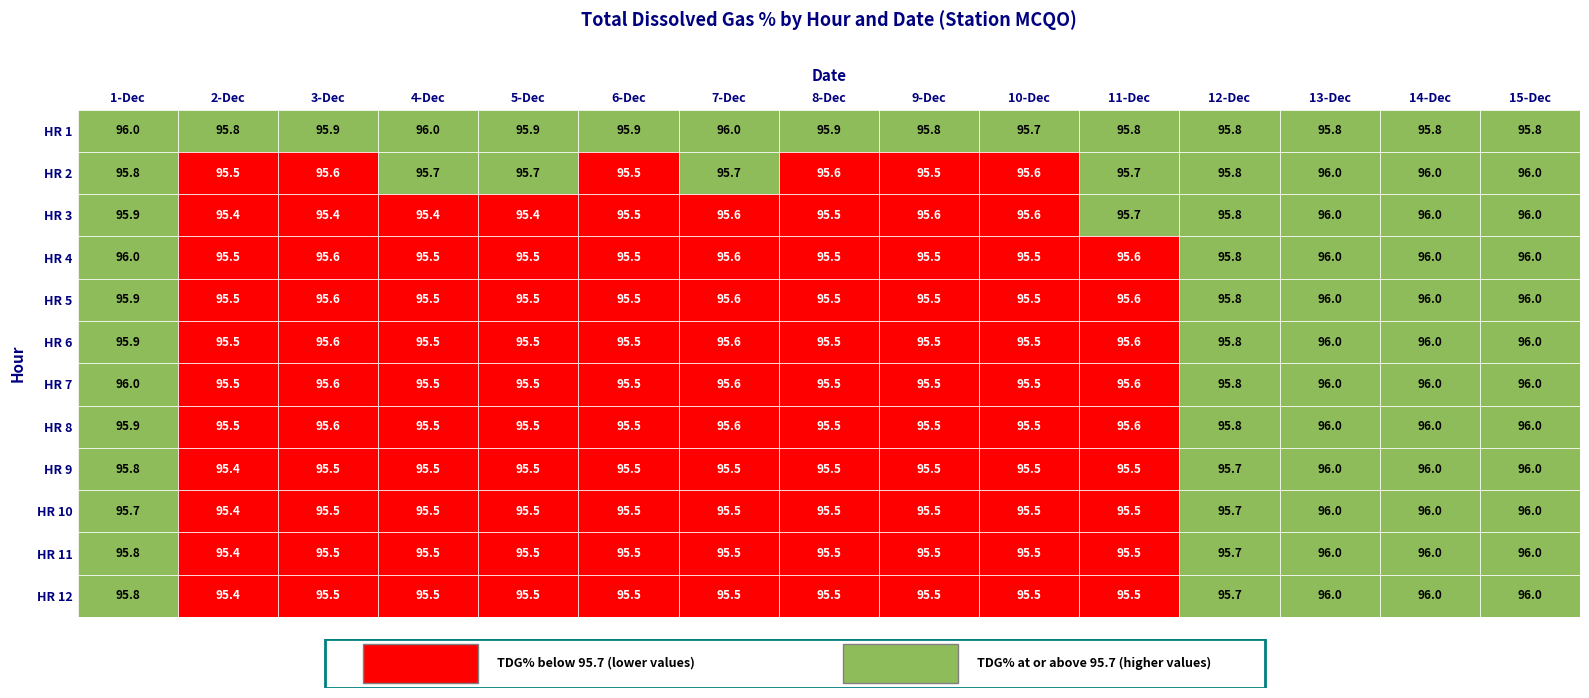

What is the difference between the second highest and second lowest values in the HR 9 series?

0.5